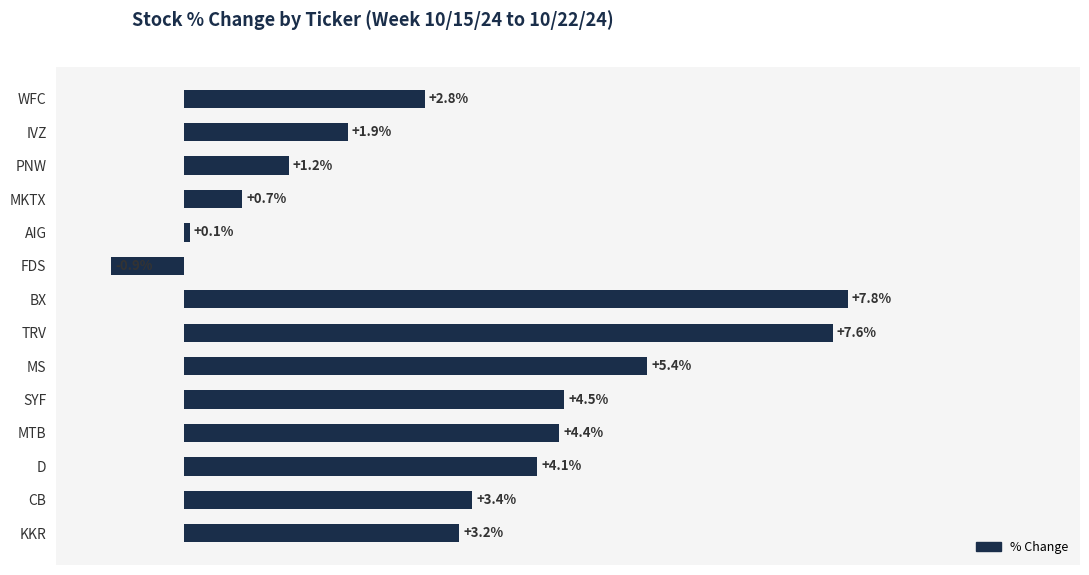

Which has a higher value, KKR or MTB?

MTB